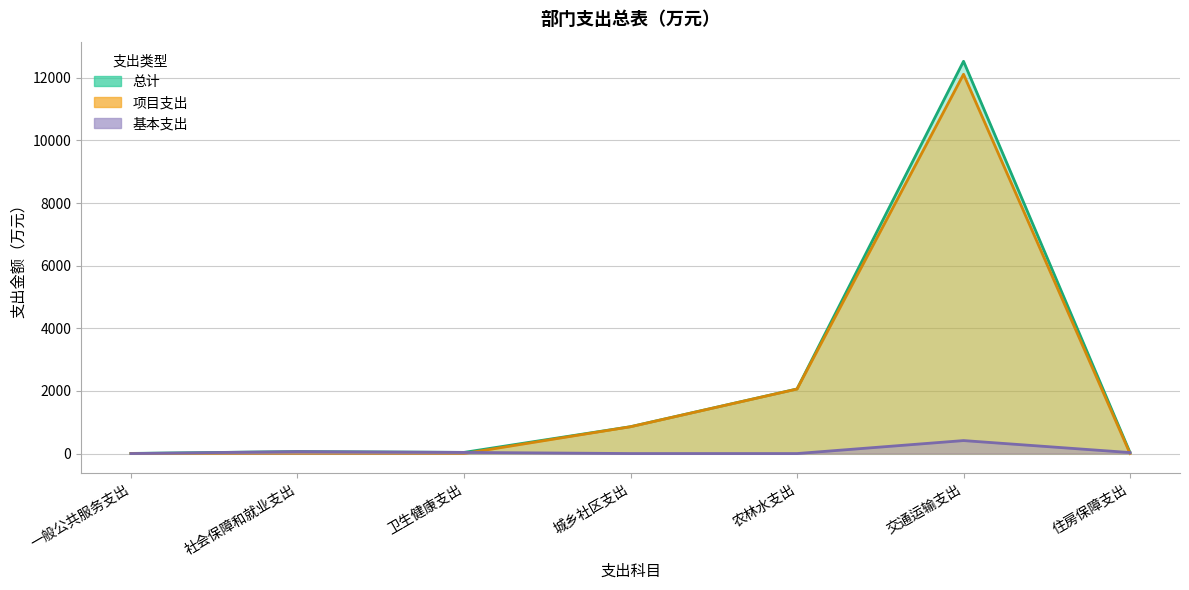

At which label does 总计 first exceed 63?

城乡社区支出